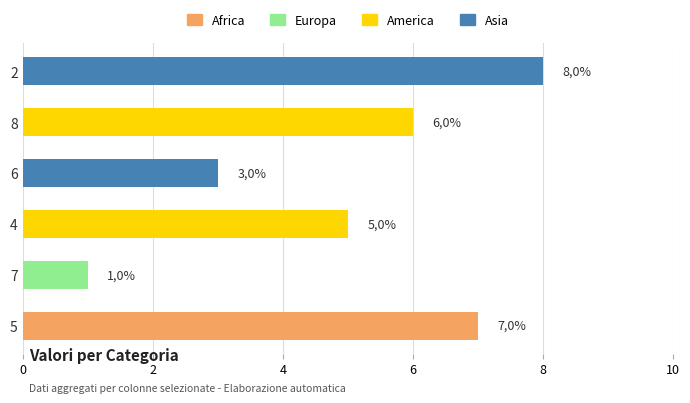

Are the bars horizontal?

Yes